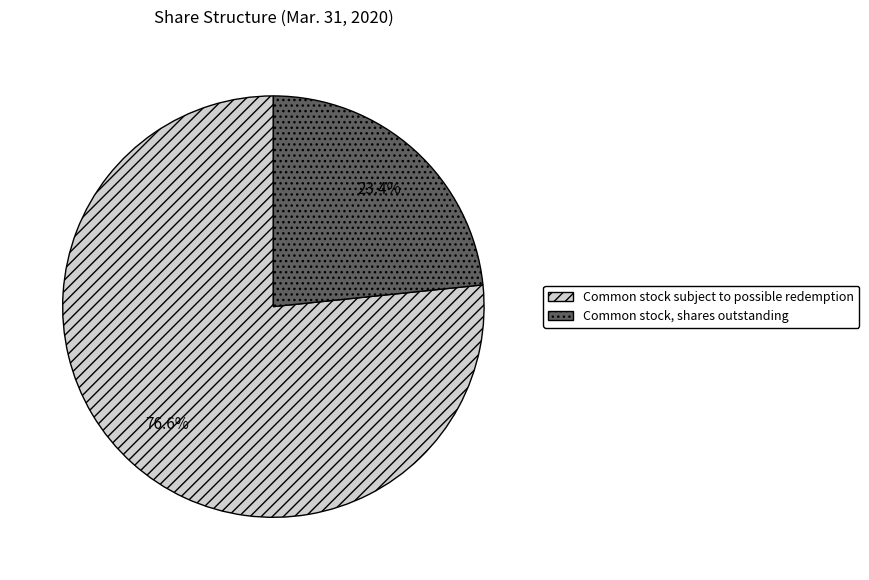

To the nearest percent, what is the average slice percentage?

50%